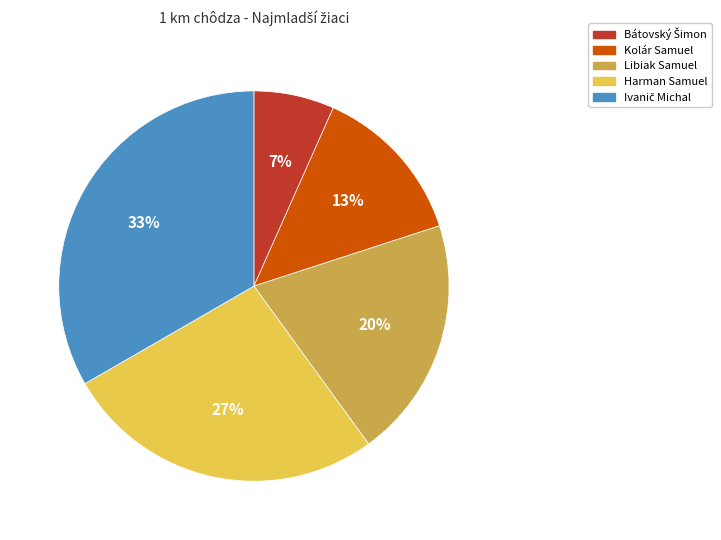

To the nearest percent, what is the average slice percentage?

20%